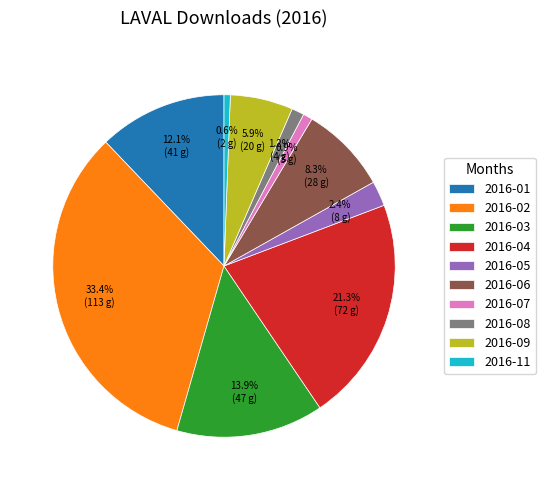

The 2016-02 slice represents 33% of the pie. True or false?

True